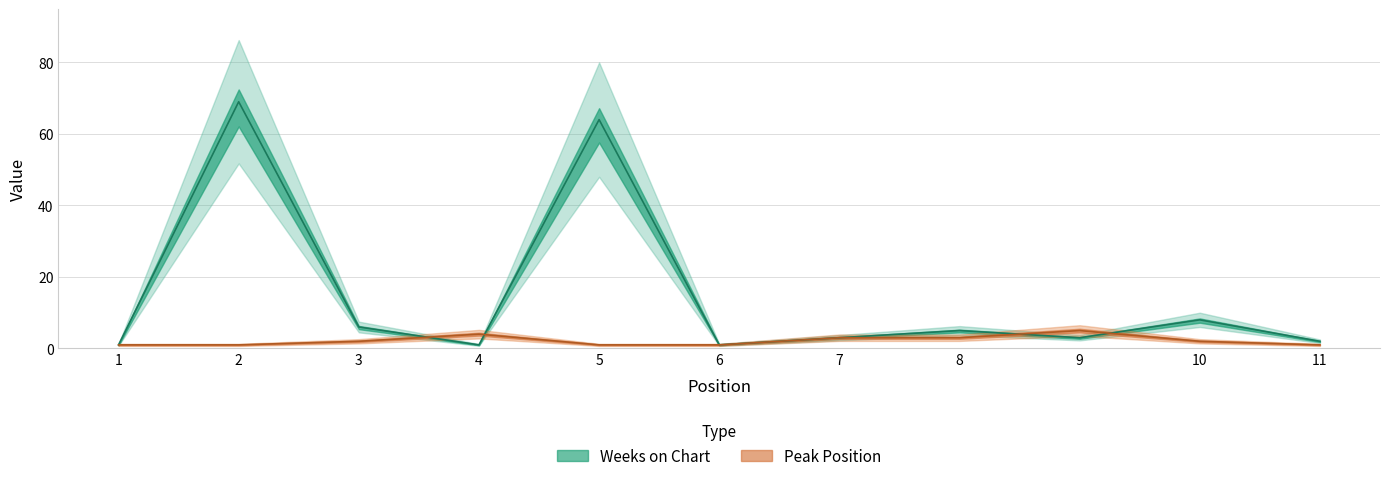

What is the approximate value of Weeks on Chart at 10, to the nearest 10?

10